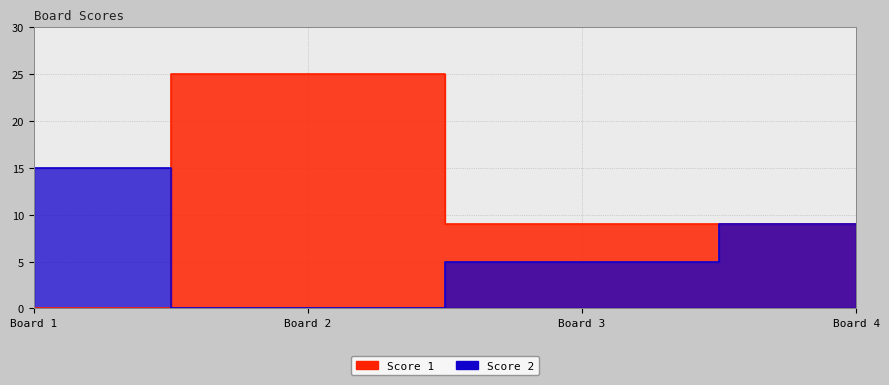

True or false: Score 1 has a value of 9 at Board 4.

True